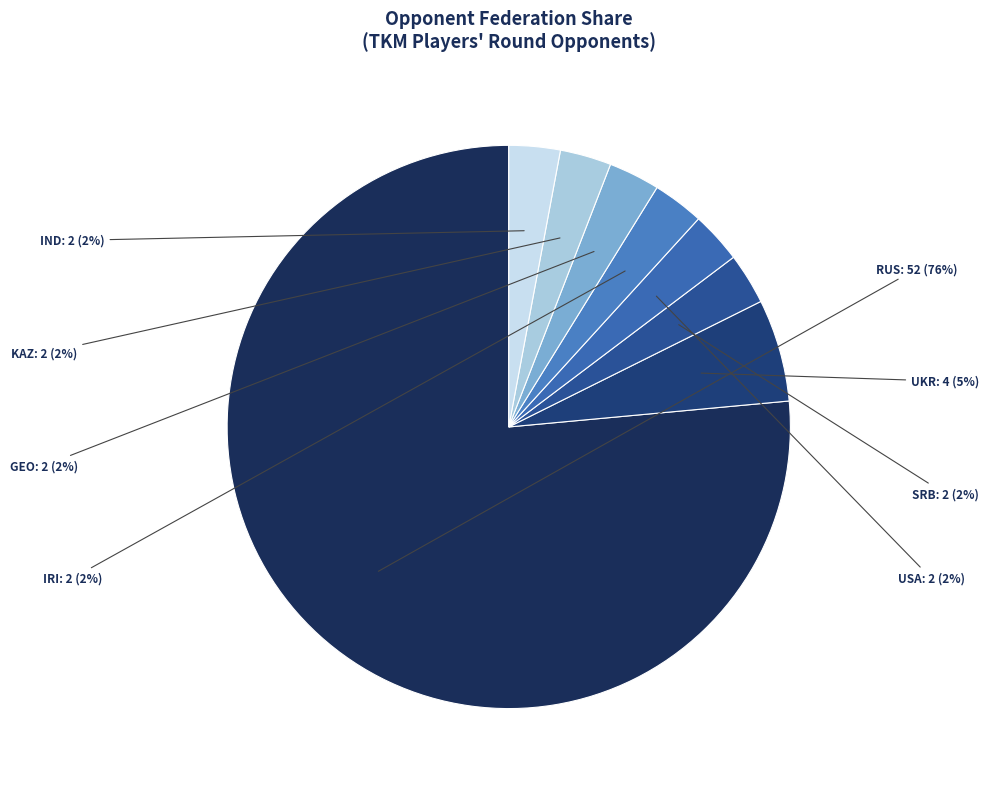

Is it true that GEO is 3% of the pie?

False